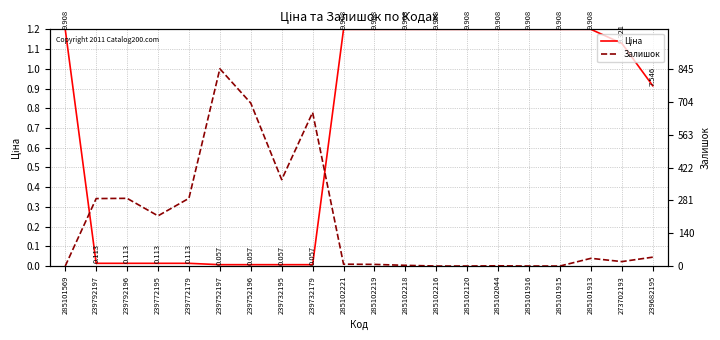

How many positive values does the Залишок series have?

15